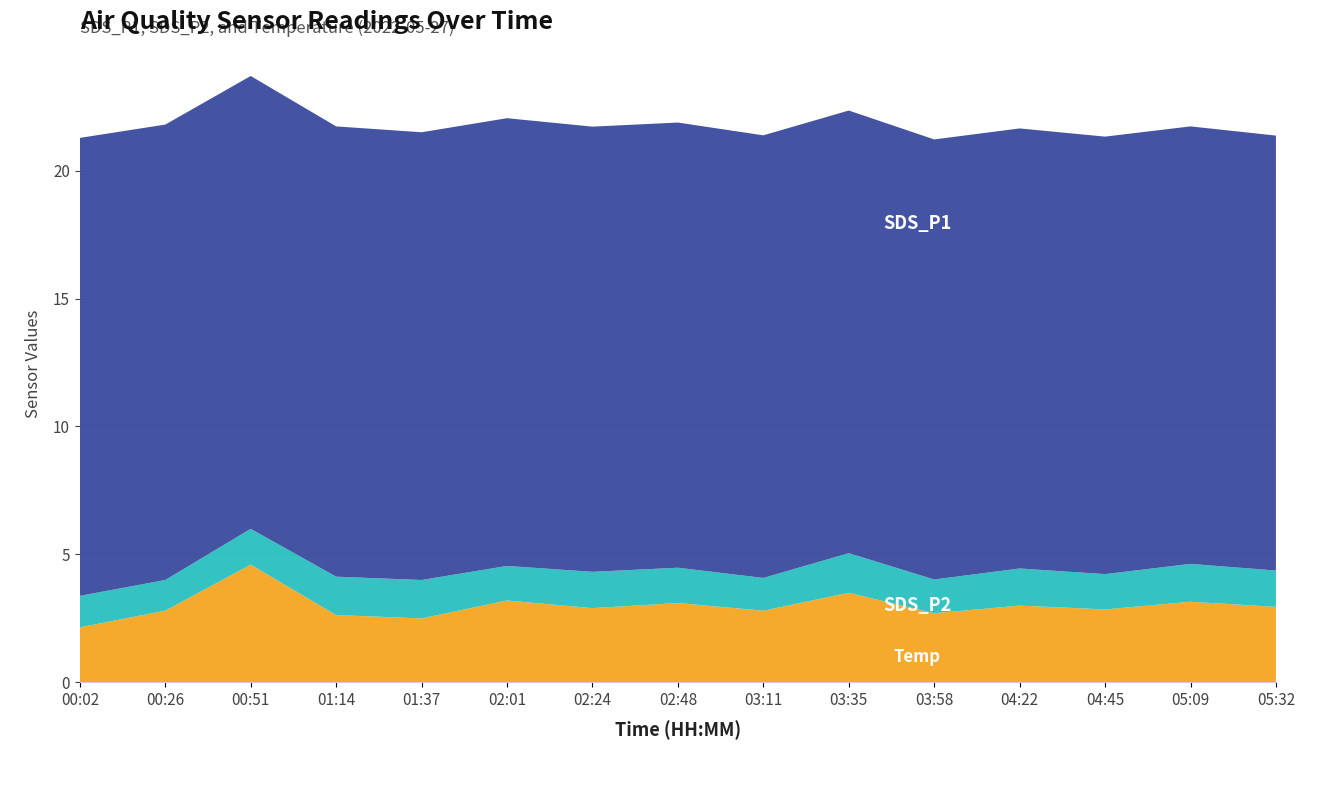

What is the total value across all series at 03:11?

21.4